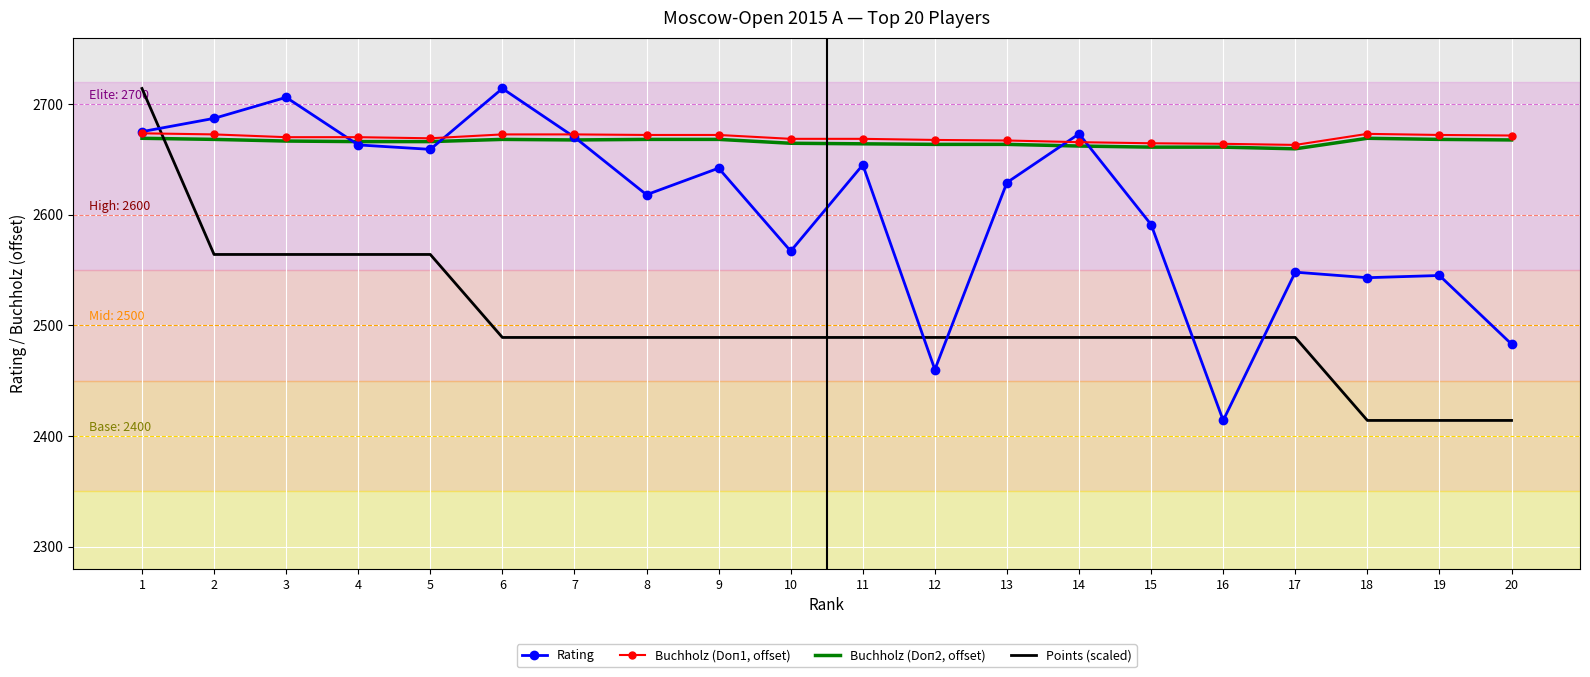

True or false: Rating has a value of 2706.0 at 3.

True